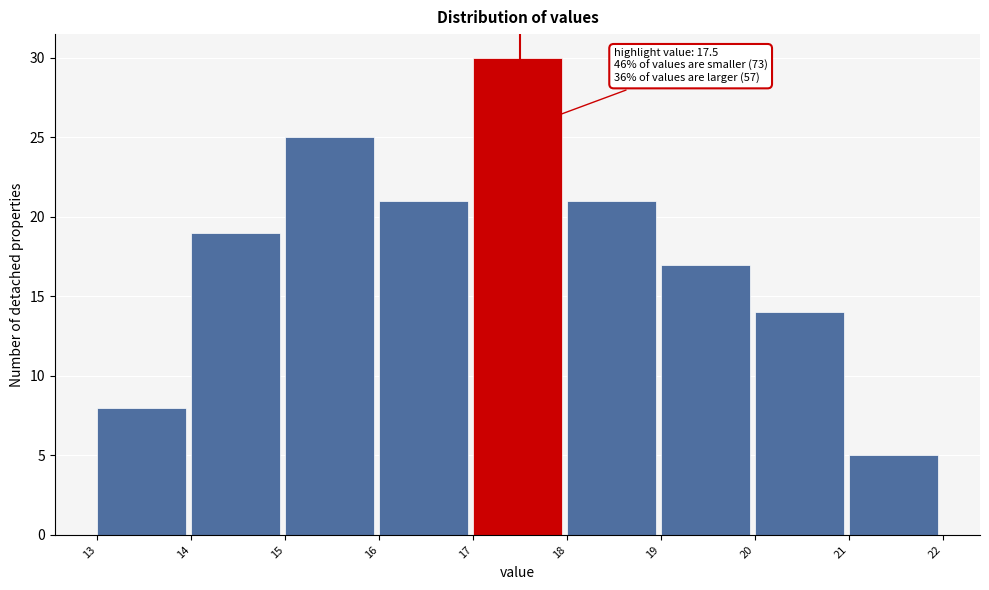

Which range on the x-axis has the tallest bar?

17 to 18